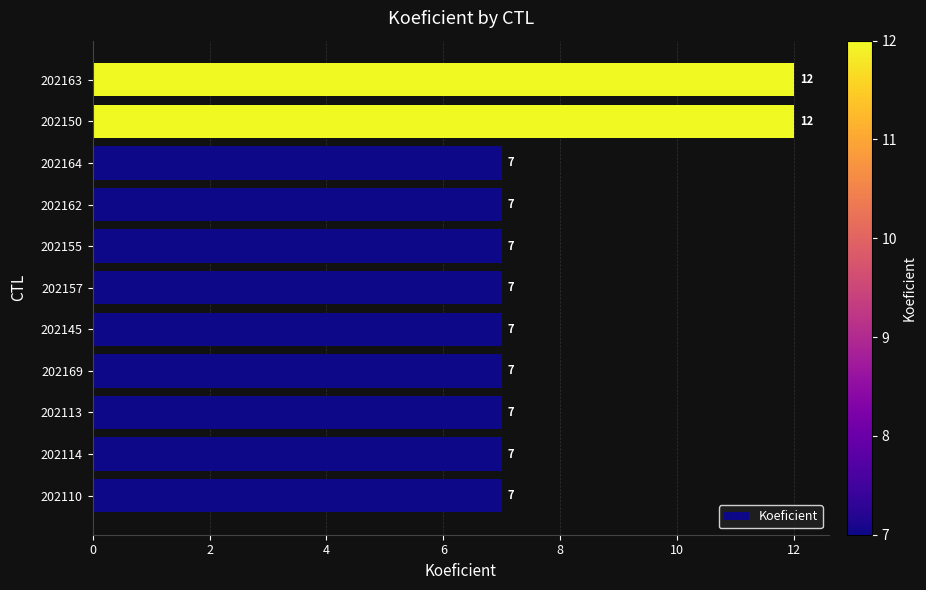

How many categories are shown in the chart?

11